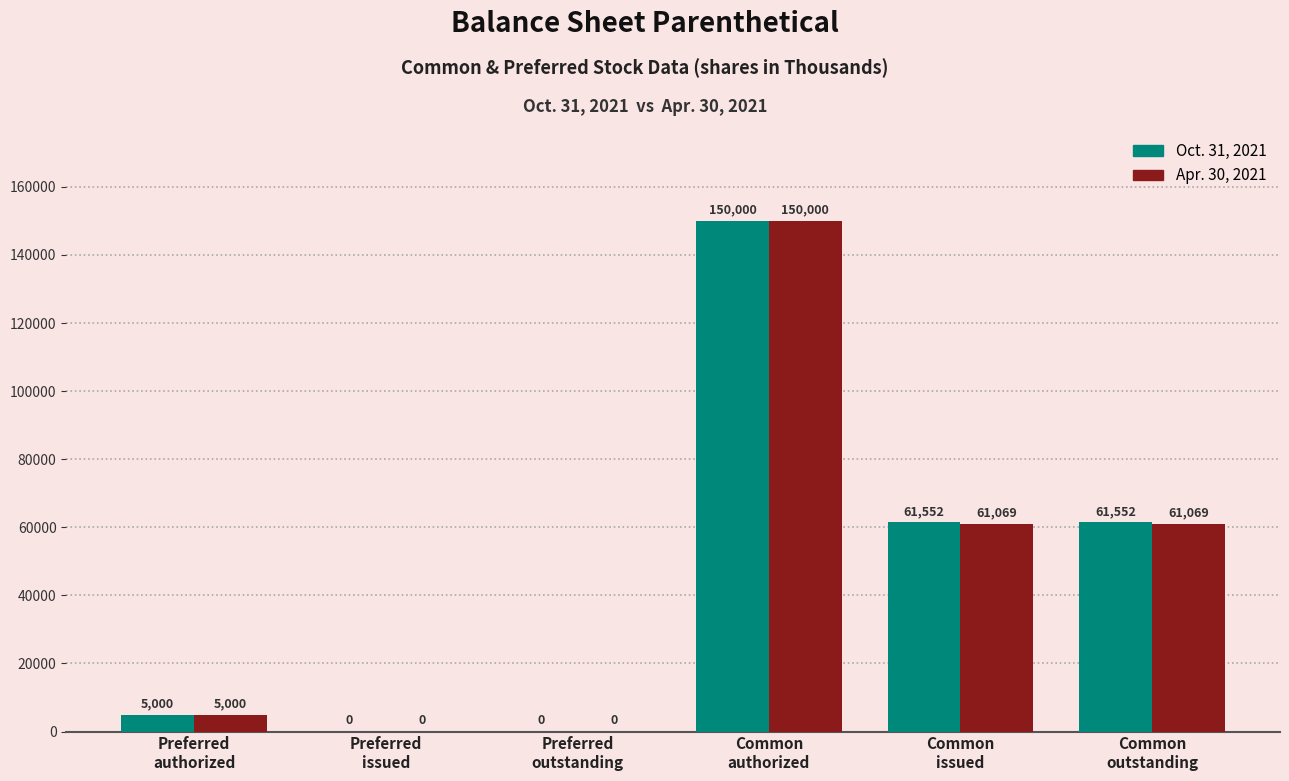

Which series has the largest total across all categories?

Oct. 31, 2021